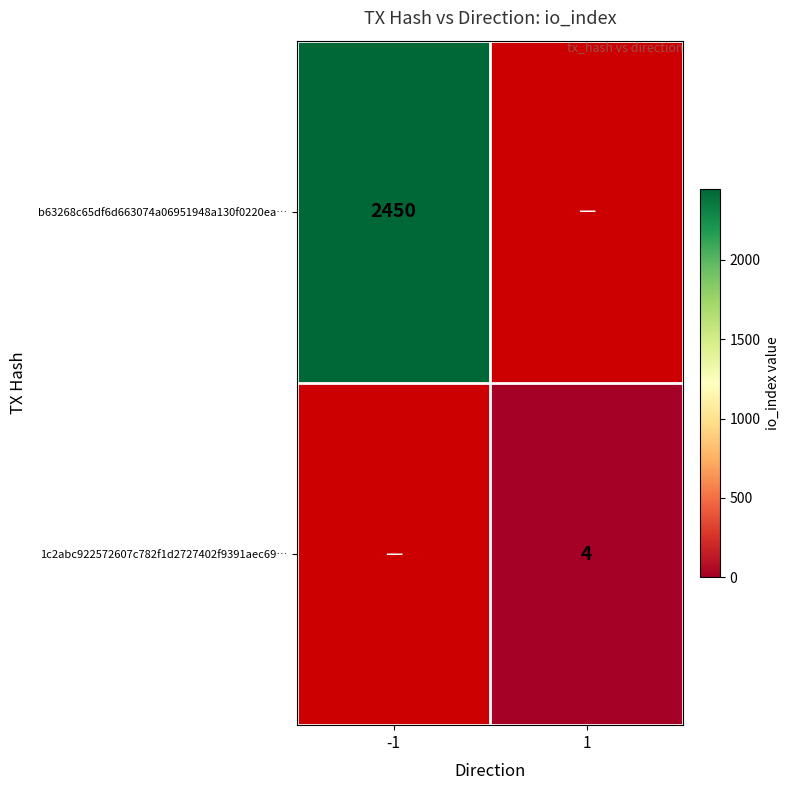

At which category does the chart reach its minimum across all series?

1